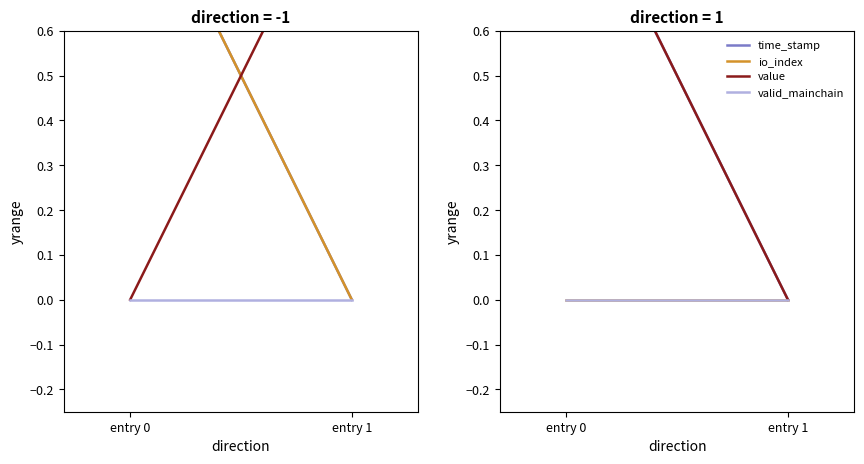

At entry 0, list the series in order from largest to smallest.

time_stamp, value, io_index, valid_mainchain